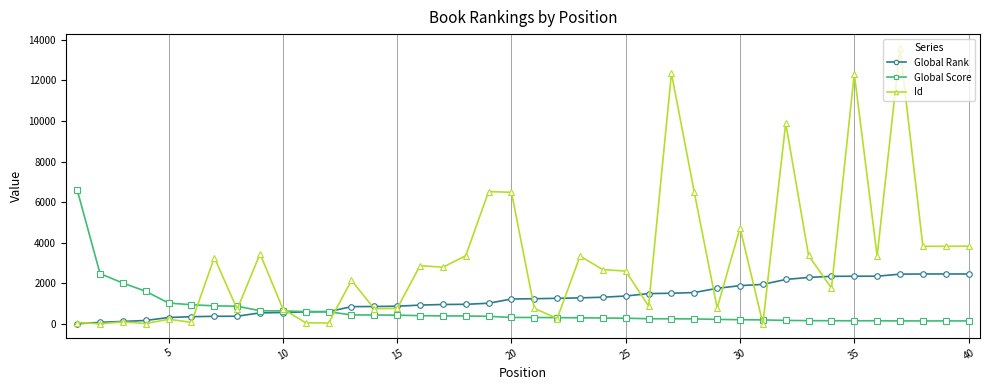

Which series ends up on top after the final intersection of Global Rank and Global Score?

Global Rank